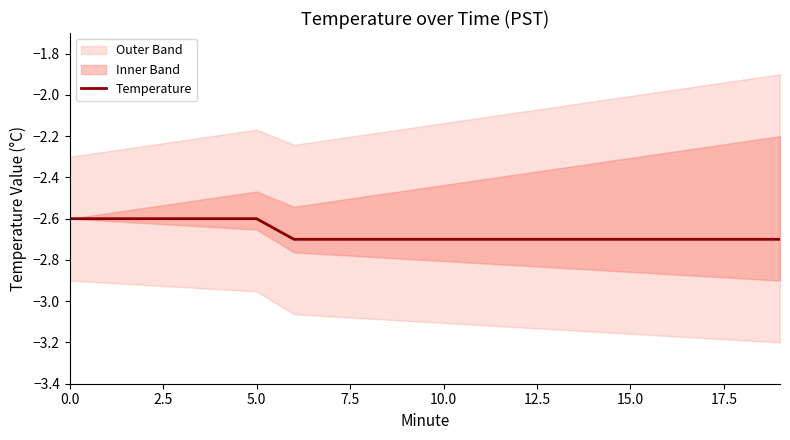

What is the difference between the values at 0.0 and 11?

0.1